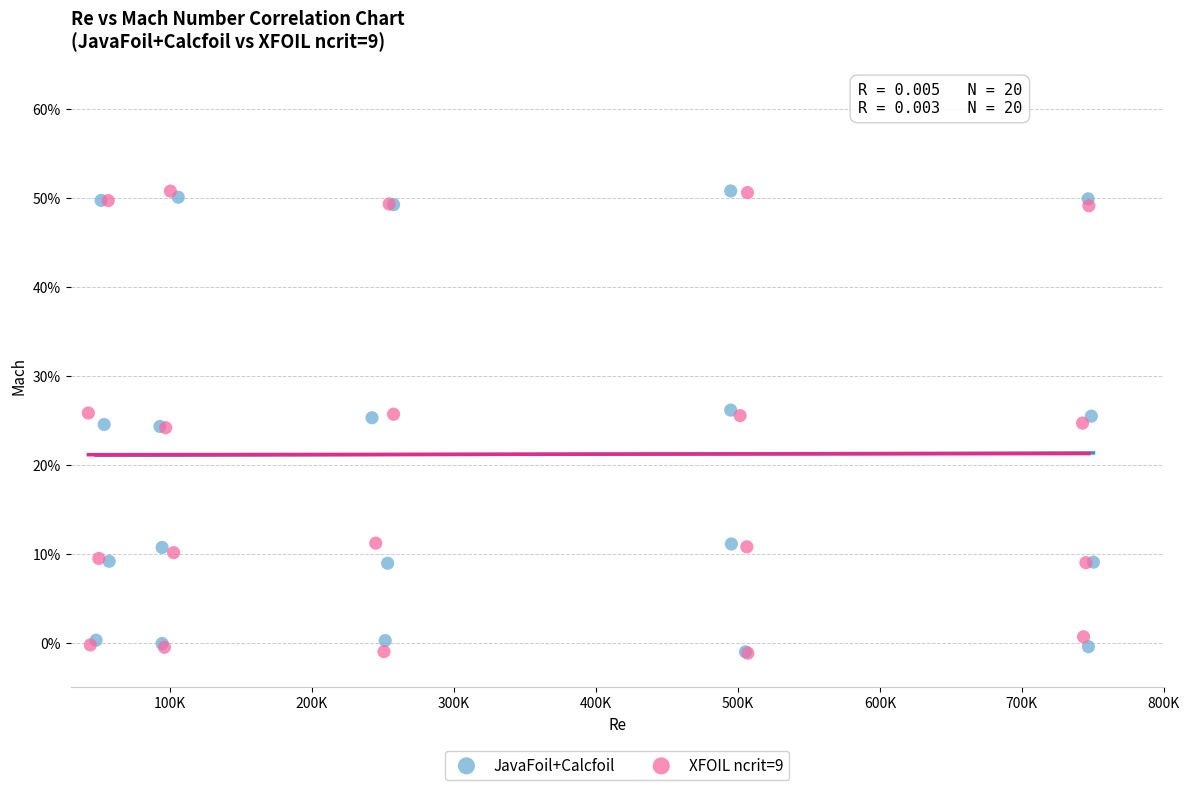

What are all the series names shown in the legend?

JavaFoil+Calcfoil, XFOIL ncrit=9